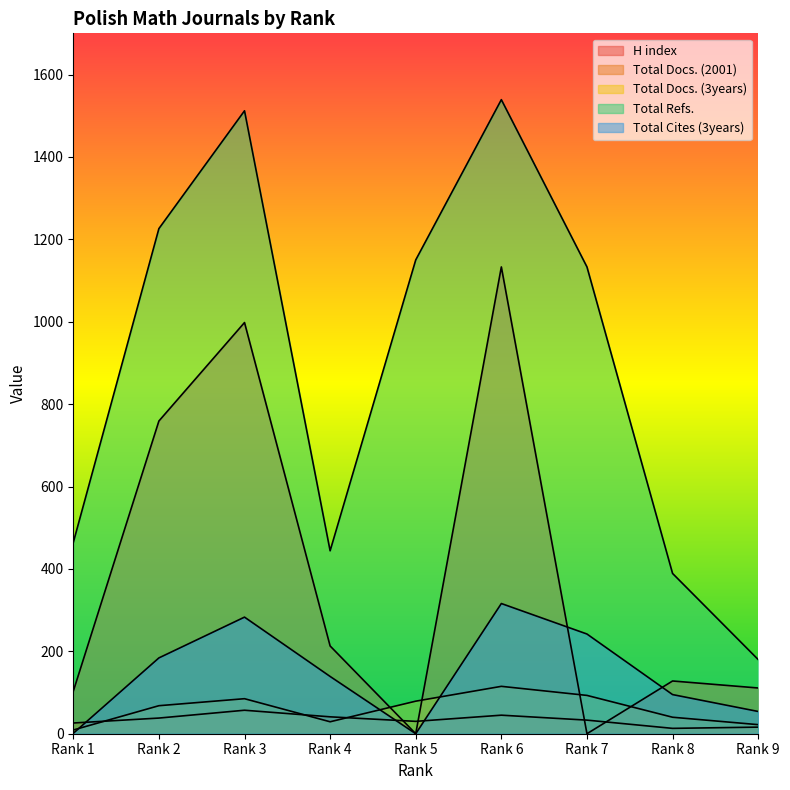

Reading left to right, transcribe all the data shown in this chart.

H index: Rank 1=103	Rank 2=759	Rank 3=998	Rank 4=213	Rank 5=0	Rank 6=1133	Rank 7=0	Rank 8=128	Rank 9=111
Total Docs. (2001): Rank 1=26	Rank 2=38	Rank 3=57	Rank 4=41	Rank 5=30	Rank 6=45	Rank 7=33	Rank 8=13	Rank 9=16
Total Docs. (3years): Rank 1=9	Rank 2=68	Rank 3=85	Rank 4=29	Rank 5=79	Rank 6=115	Rank 7=93	Rank 8=40	Rank 9=22
Total Refs.: Rank 1=464	Rank 2=1226	Rank 3=1512	Rank 4=444	Rank 5=1150	Rank 6=1539	Rank 7=1133	Rank 8=389	Rank 9=180
Total Cites (3years): Rank 1=1	Rank 2=184	Rank 3=283	Rank 4=139	Rank 5=0	Rank 6=316	Rank 7=242	Rank 8=95	Rank 9=54